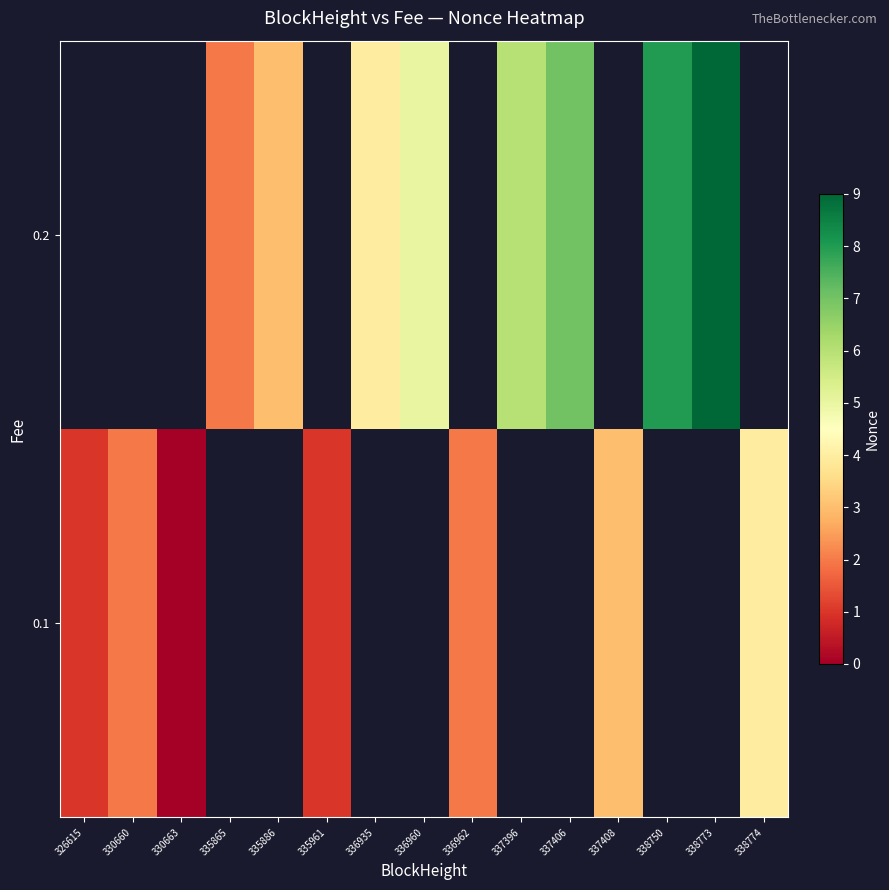

The row_0 series shows 2.6 at 338774. True or false?

False